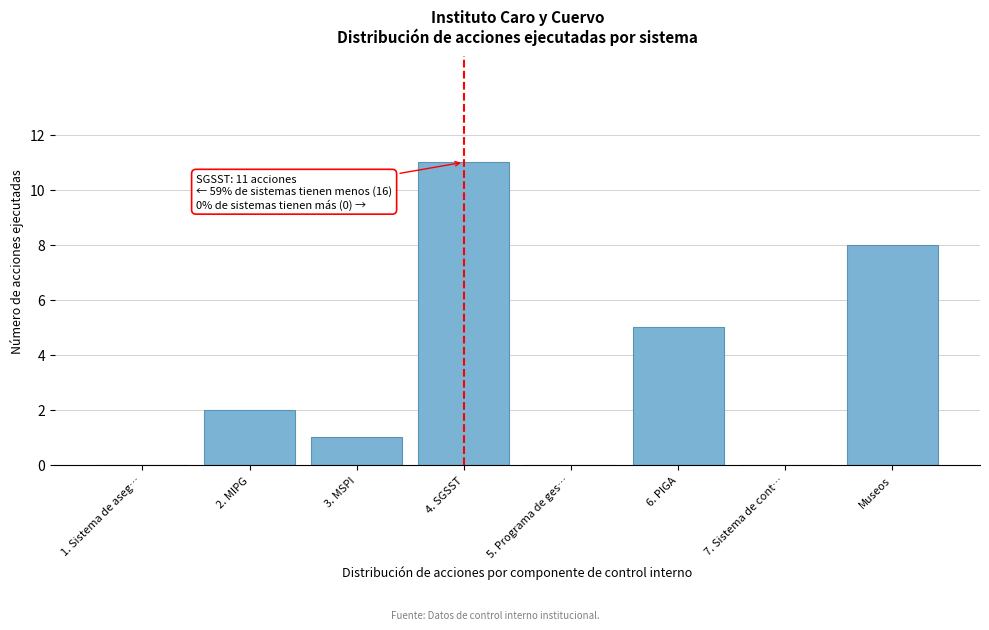

Reading left to right, list all the values displayed in this chart.

1. Sistema de aseg…=0	2. MIPG=2	3. MSPI=1	4. SGSST=11	5. Programa de ges…=0	6. PIGA=5	7. Sistema de cont…=0	Museos=8